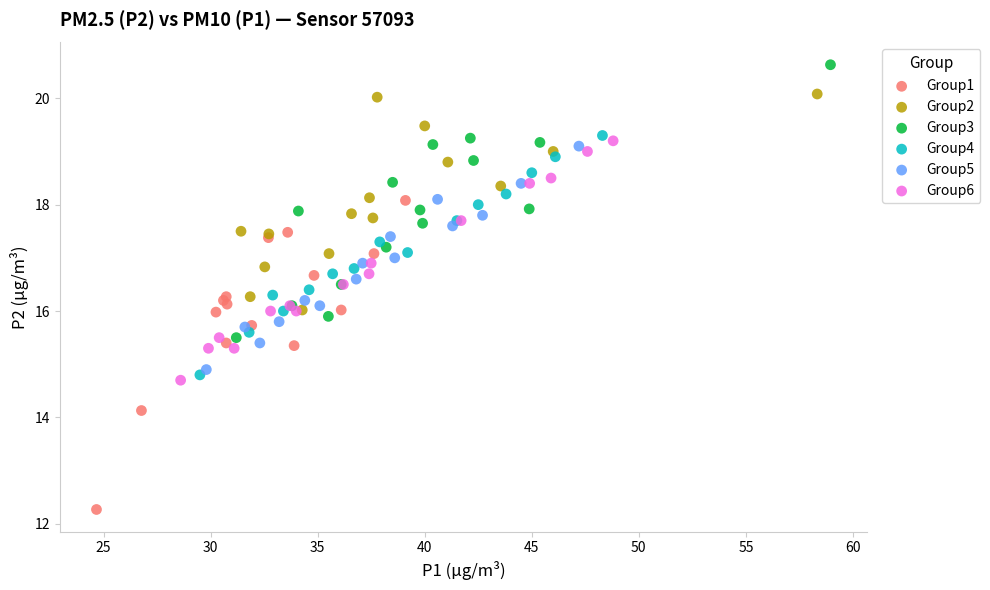

Which series reaches the minimum Y coordinate?

Group1